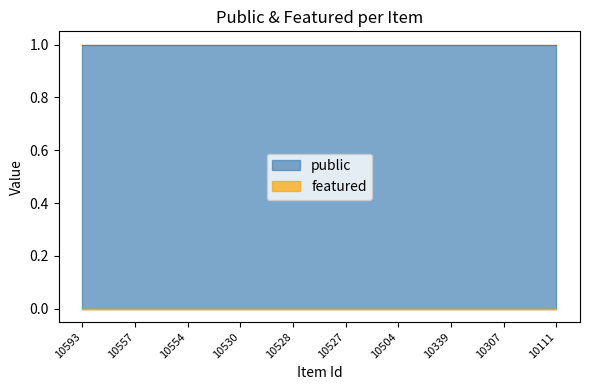

What is the total value across all series at 10554?

1